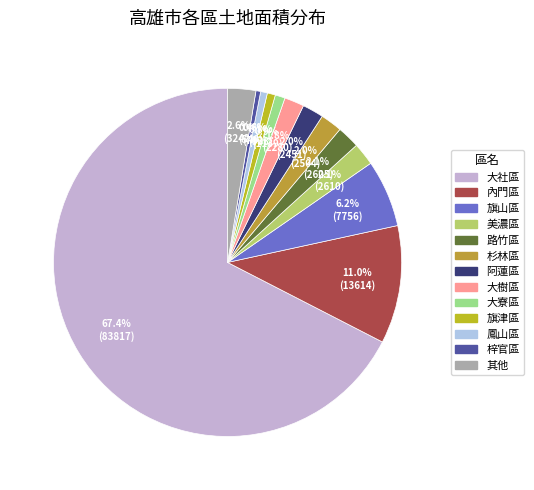

How many segments does this pie chart have?

13